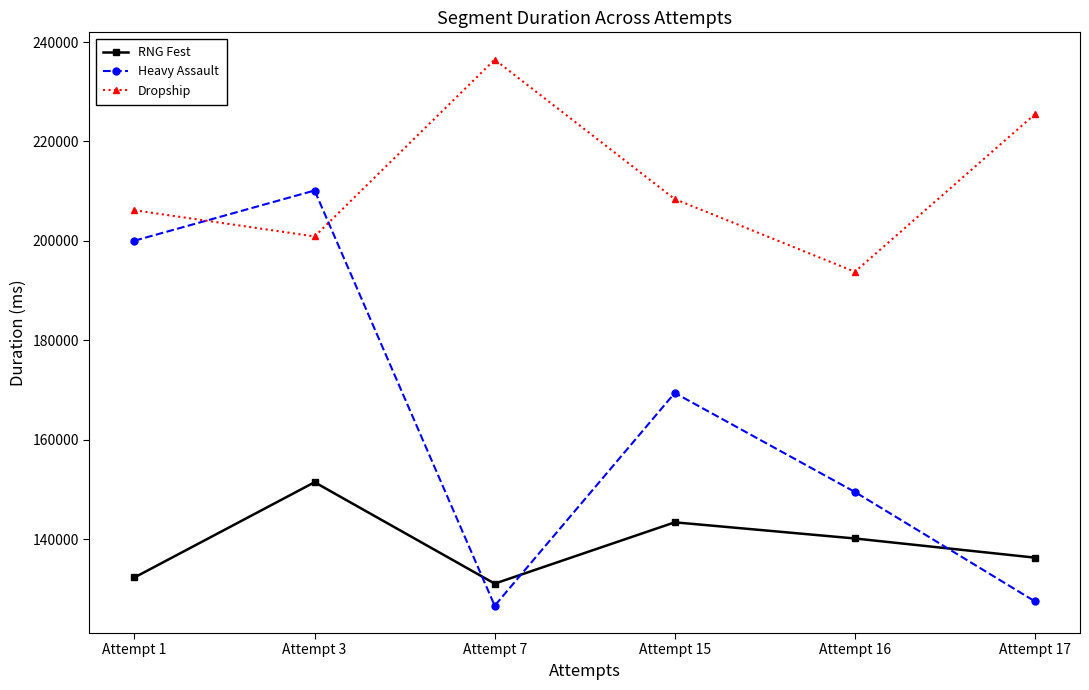

At which label does Dropship first exceed 208406?

Attempt 7